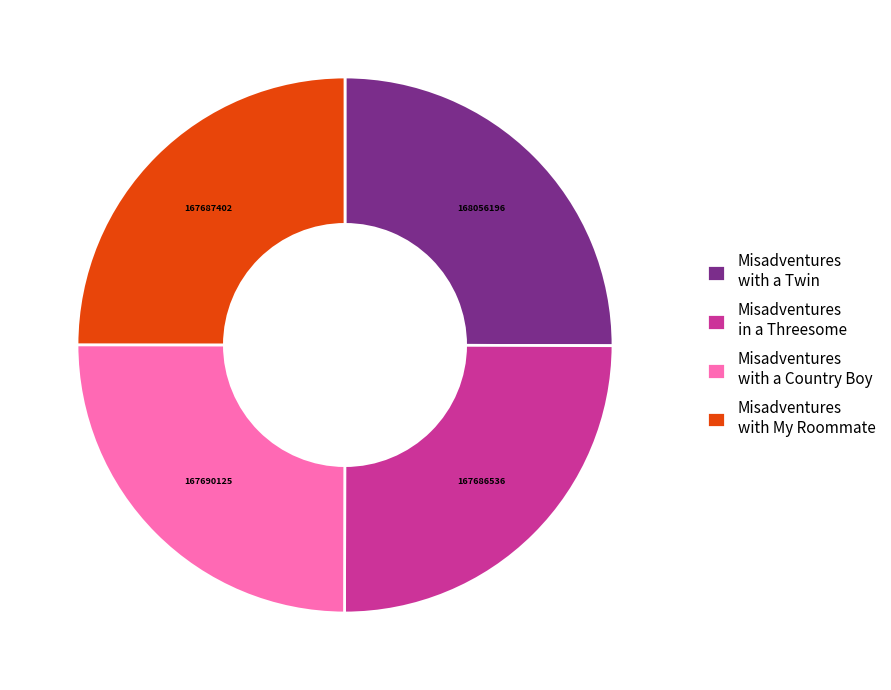

Does Misadventures with My Roommate represent more than half of the total?

No